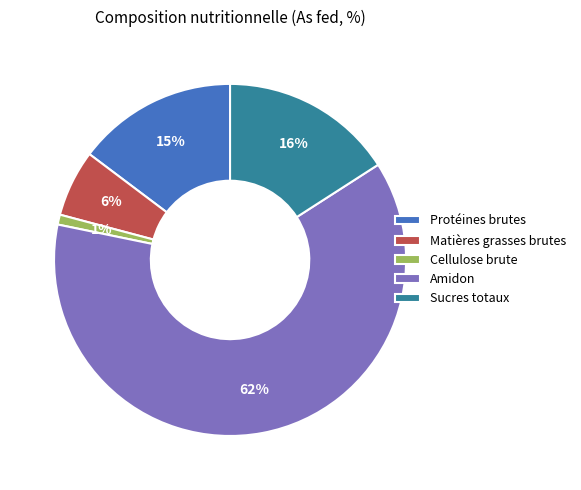

Which has a higher value, Protéines brutes or Sucres totaux?

Sucres totaux